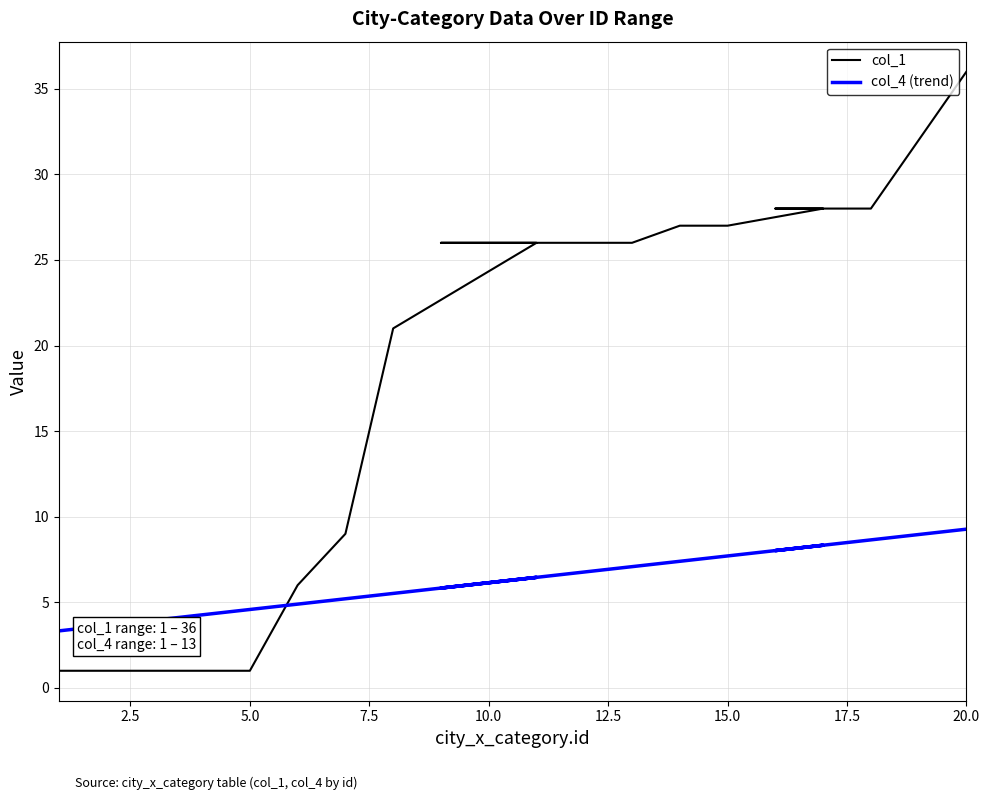

How many values in the col_4 (trend) series are below 6?

9